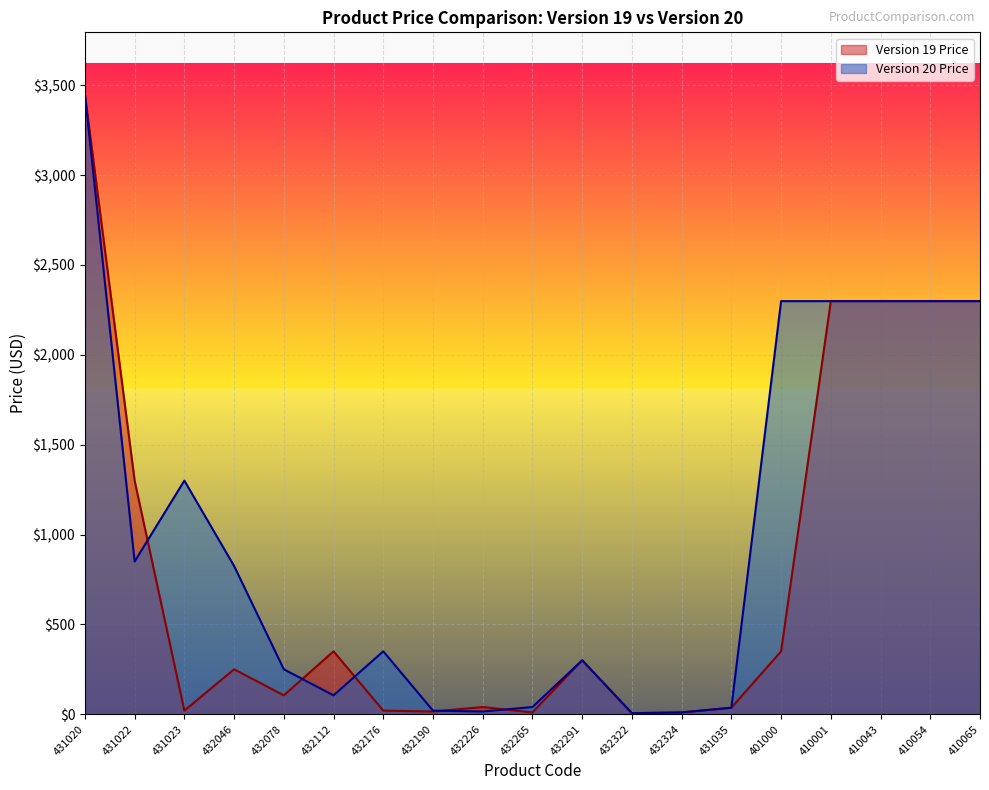

Which series has the largest range (max minus min)?

Version 19 Price